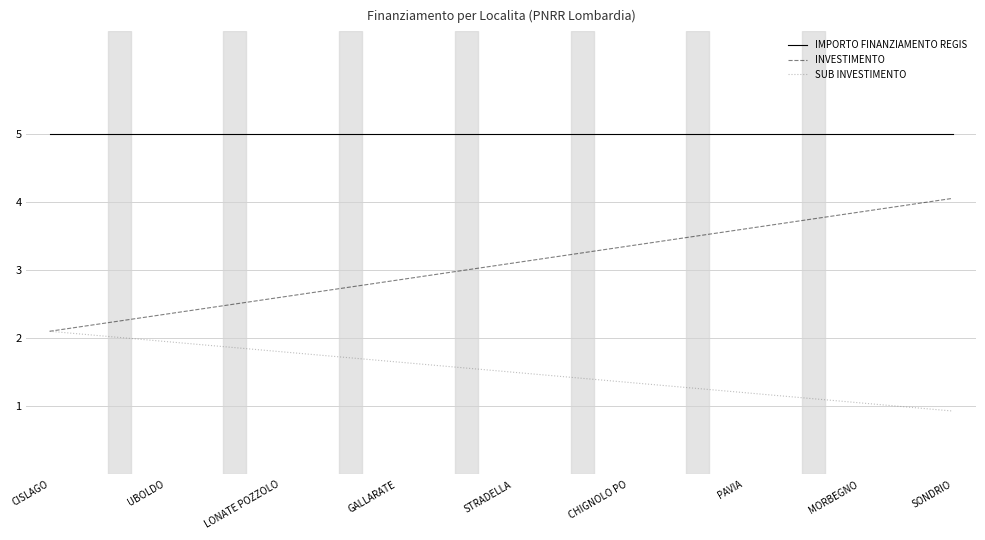

At how many categories does at least one series exceed 2?

40